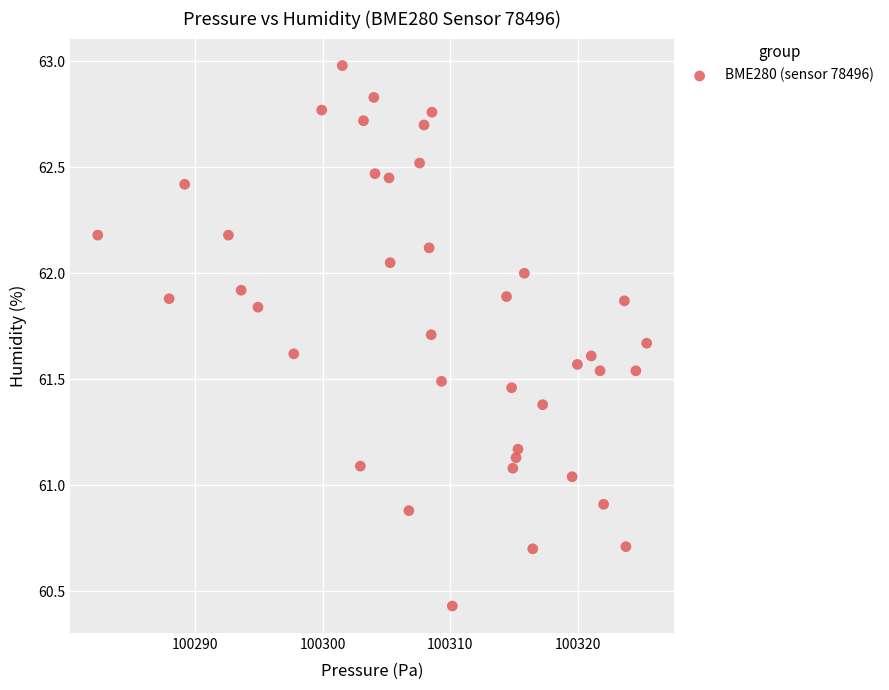

What is the range of X values (max minus min)?

43.1